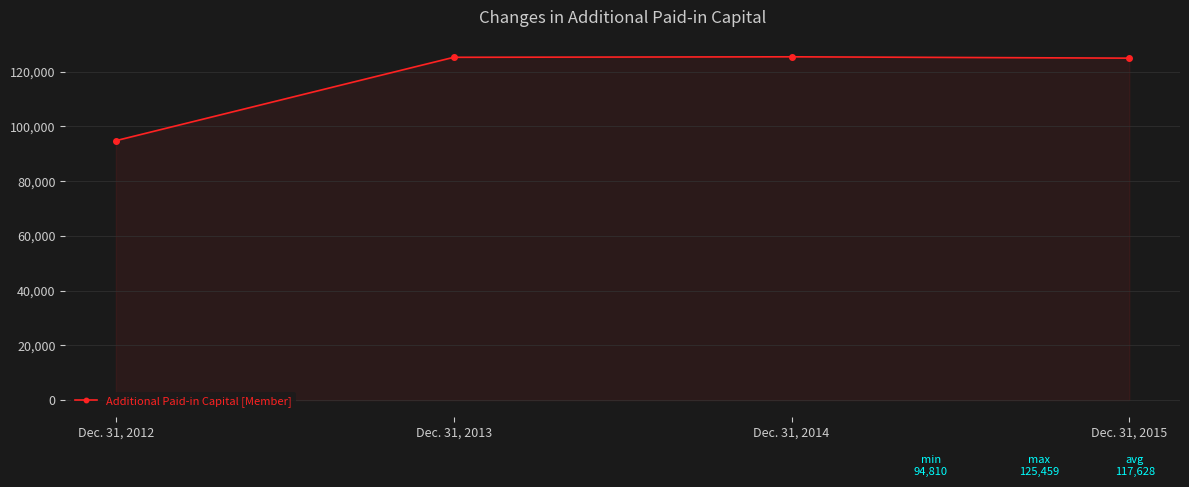

The value at Dec. 31, 2015 is 179366. True or false?

False